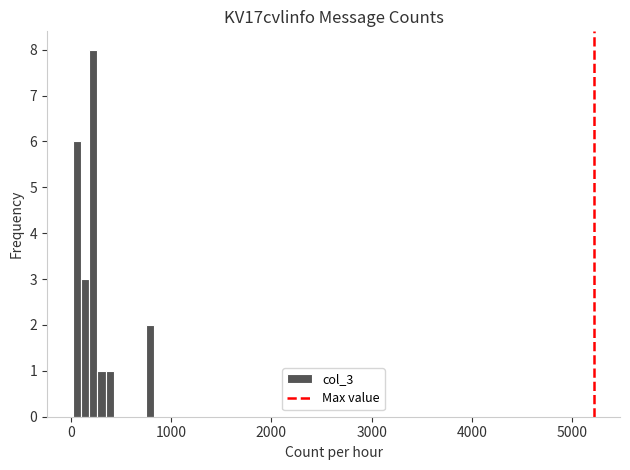

Around what value on the x-axis is the tallest bar? Give the approximate position of its centre, as read against the axis.

200